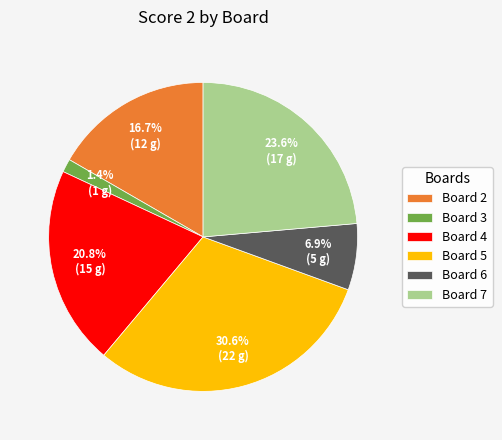

Rank the categories by value from lowest to highest.

Board 3, Board 6, Board 2, Board 4, Board 7, Board 5